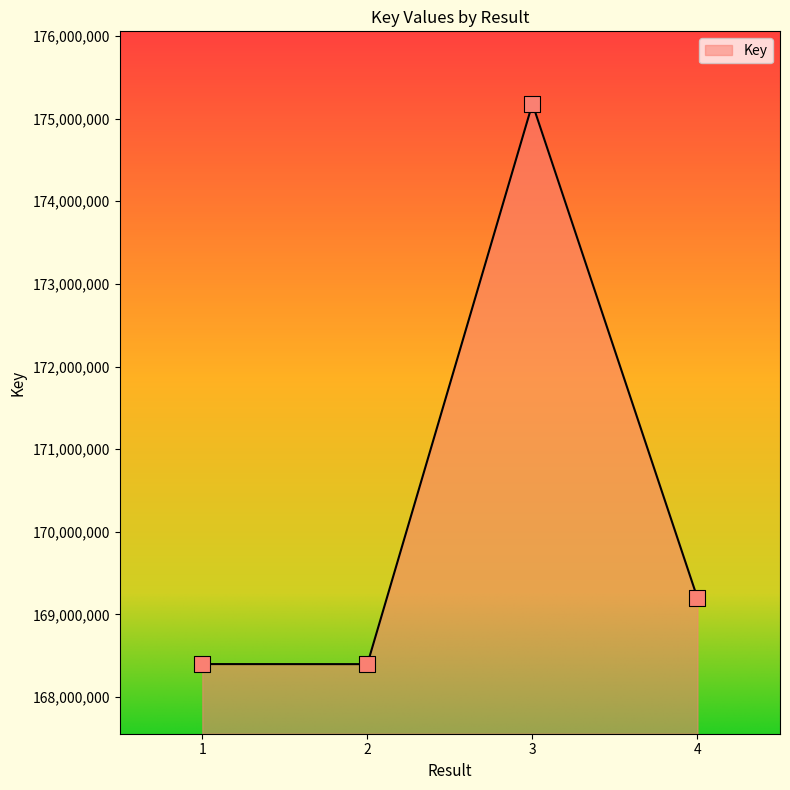

Which has a higher value, 3 or 4?

3